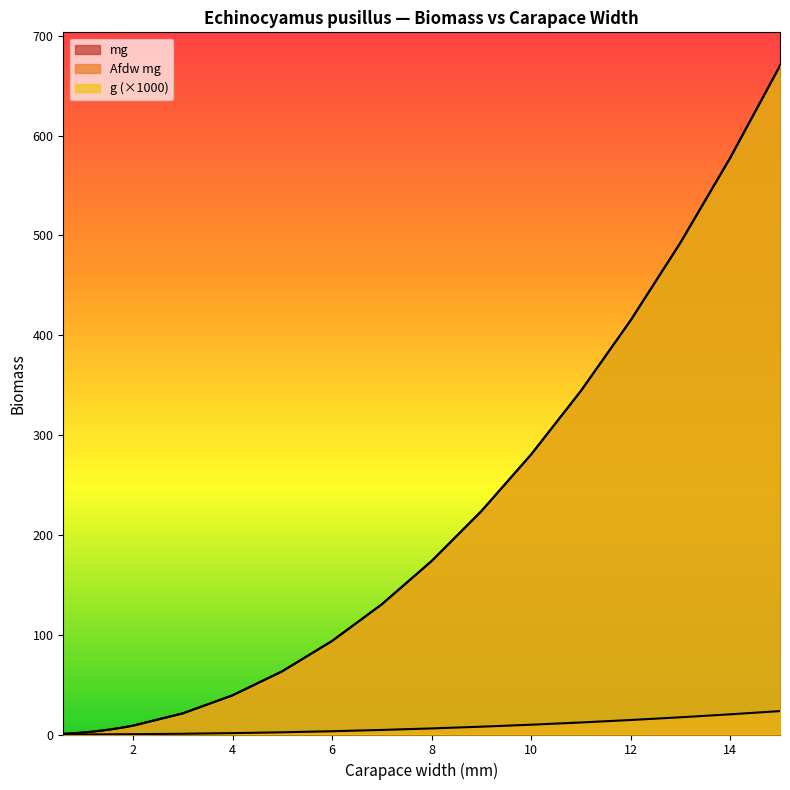

Where is Afdw mg nearest to the value 11?

11.0